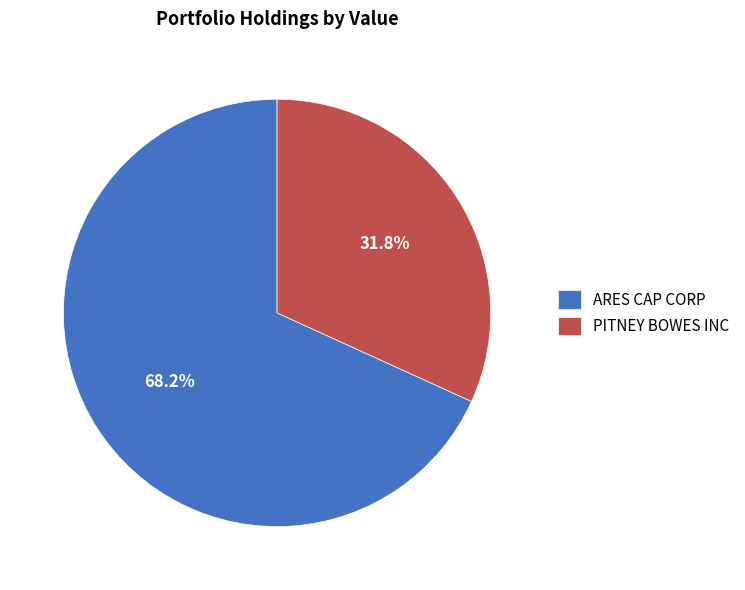

Which has a higher value, ARES CAP CORP or PITNEY BOWES INC?

ARES CAP CORP